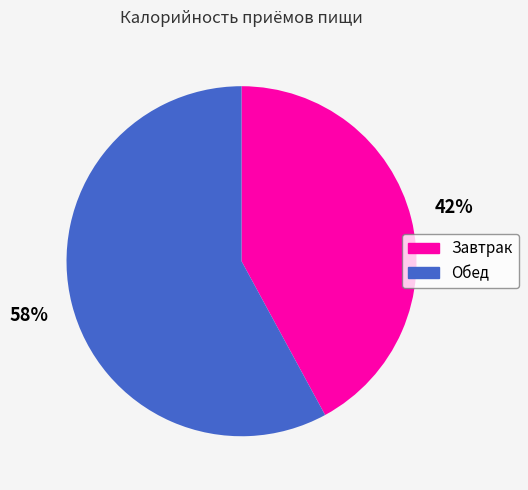

Does Обед account for over 50% of the chart?

Yes